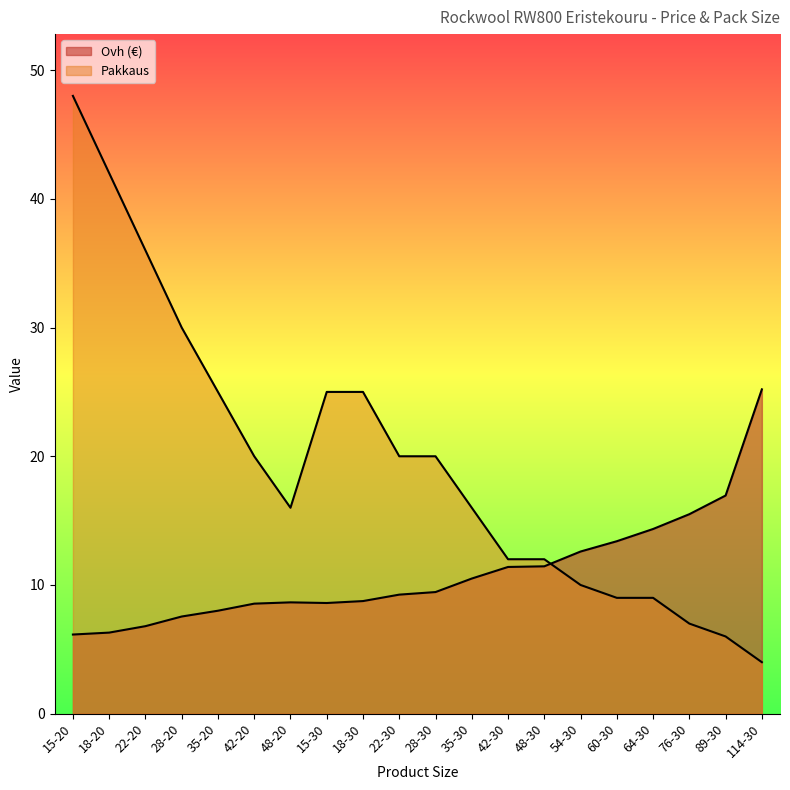

At how many categories does at least one series exceed 21?

8